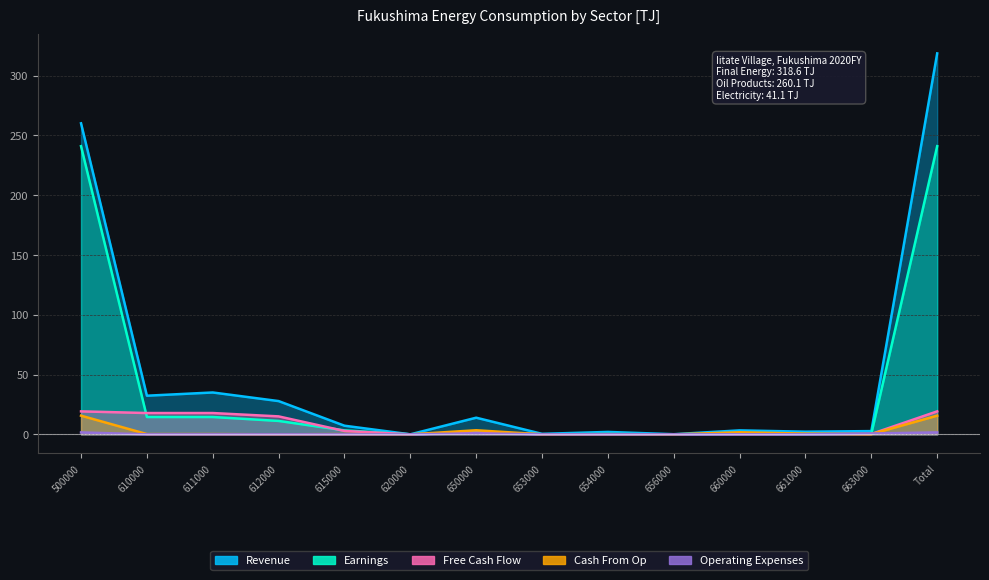

What is the label of the 13th point from the left?

663000